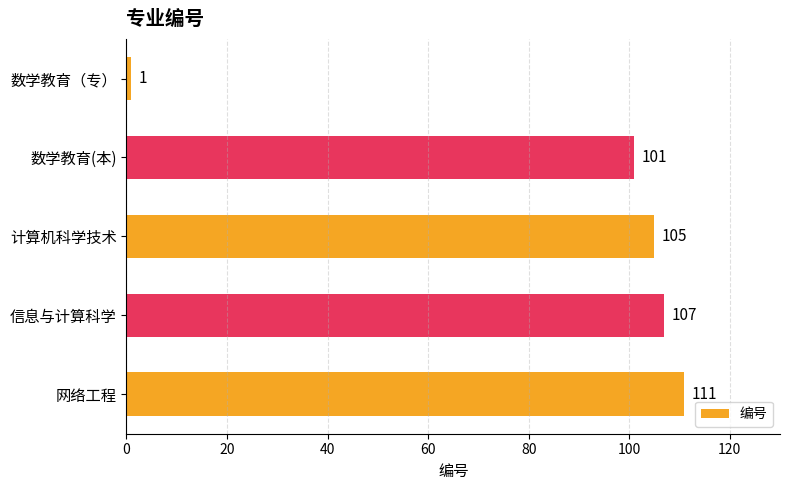

What is the change in value from 数学教育（专） to 网络工程?

+110